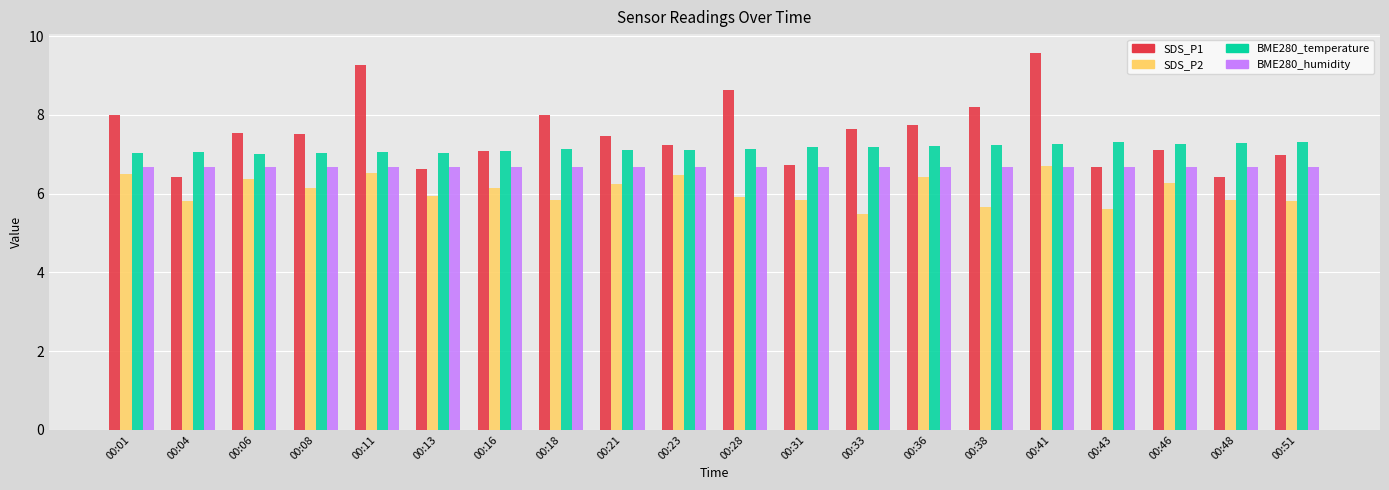

At which category does the chart reach its minimum across all series?

00:33